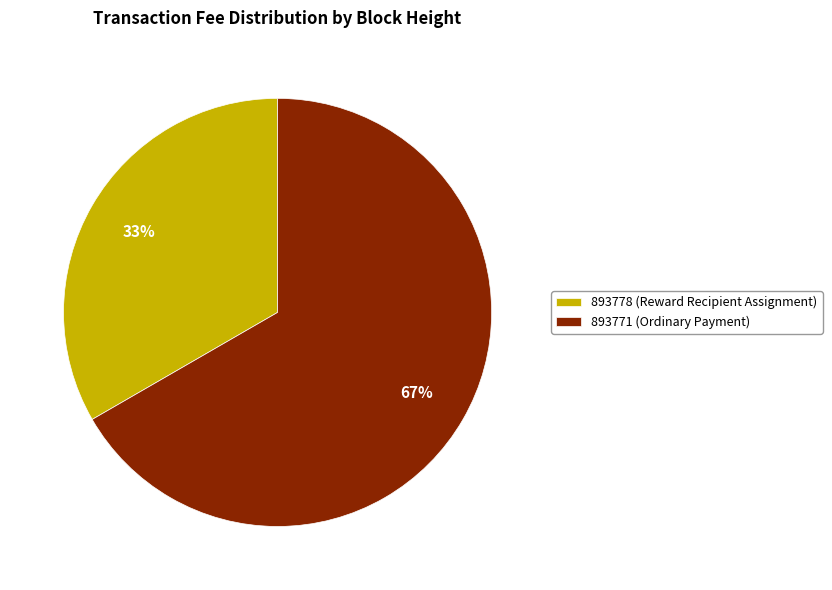

To the nearest percent, what is the average slice percentage?

50%